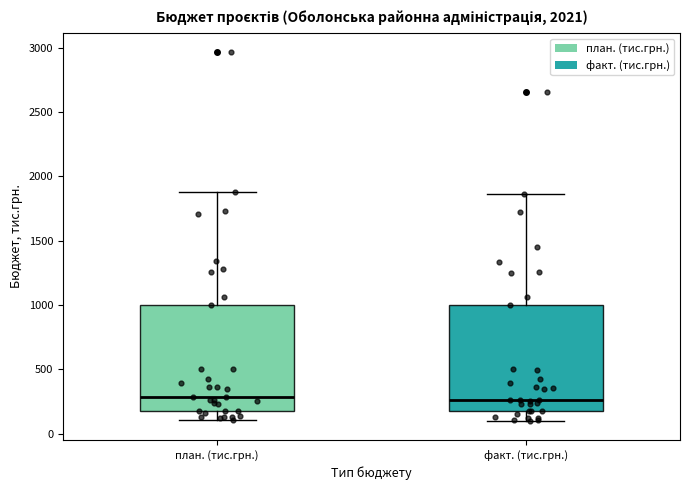

Where does the median line of the box for факт. (тис.грн.) sit on the y-axis? The values are not printed on the chart, so give them approximately, as read against the axis.

250